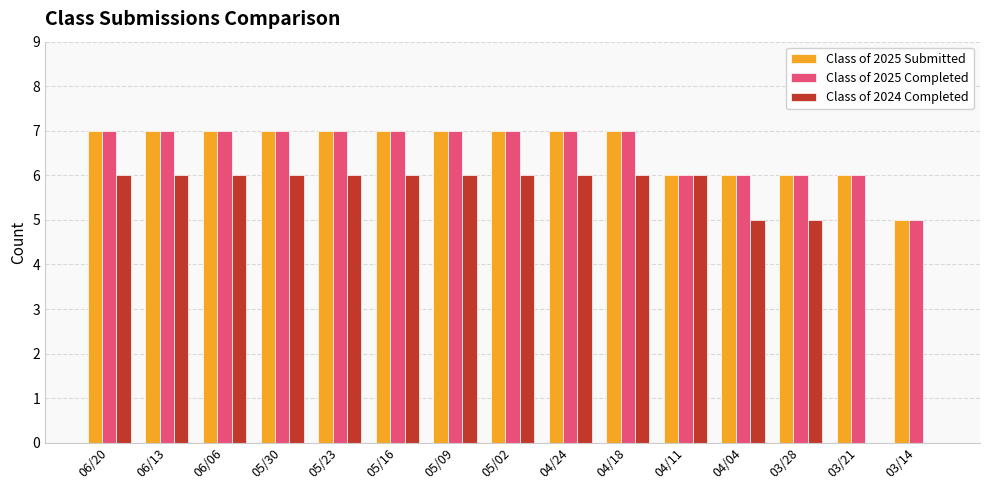

What is the sum of the Class of 2025 Submitted values at 03/21 and 04/24?

13